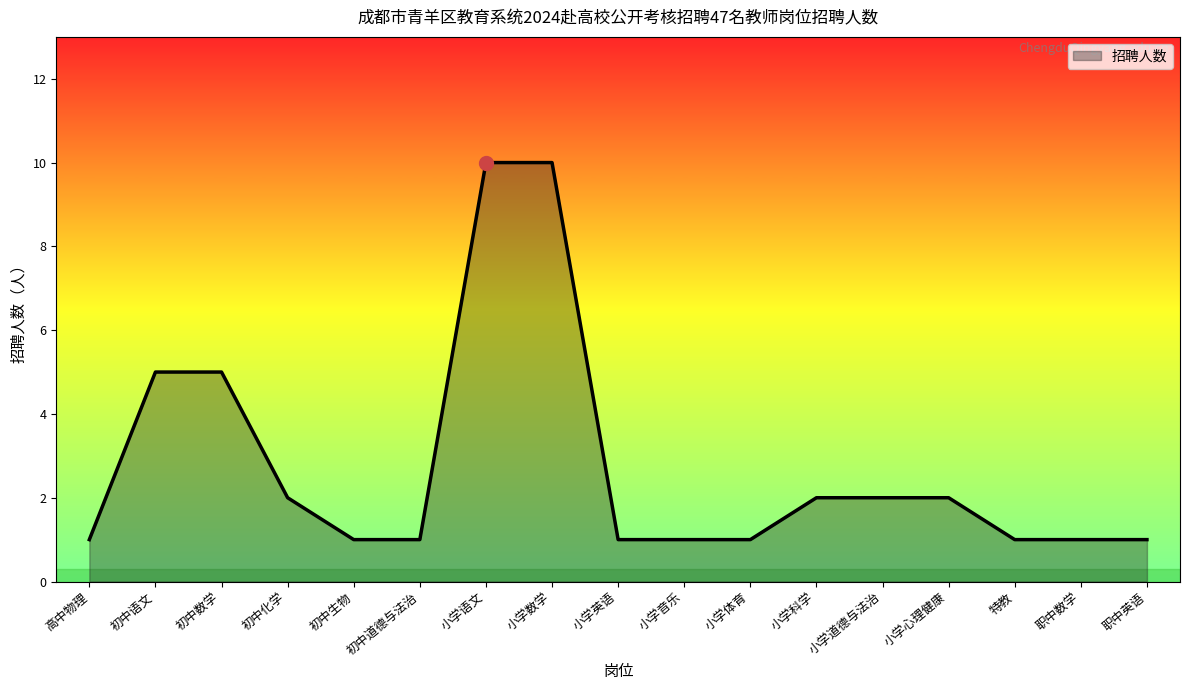

What is the ratio of the value at 小学语文 to the value at 初中语文?

2.0